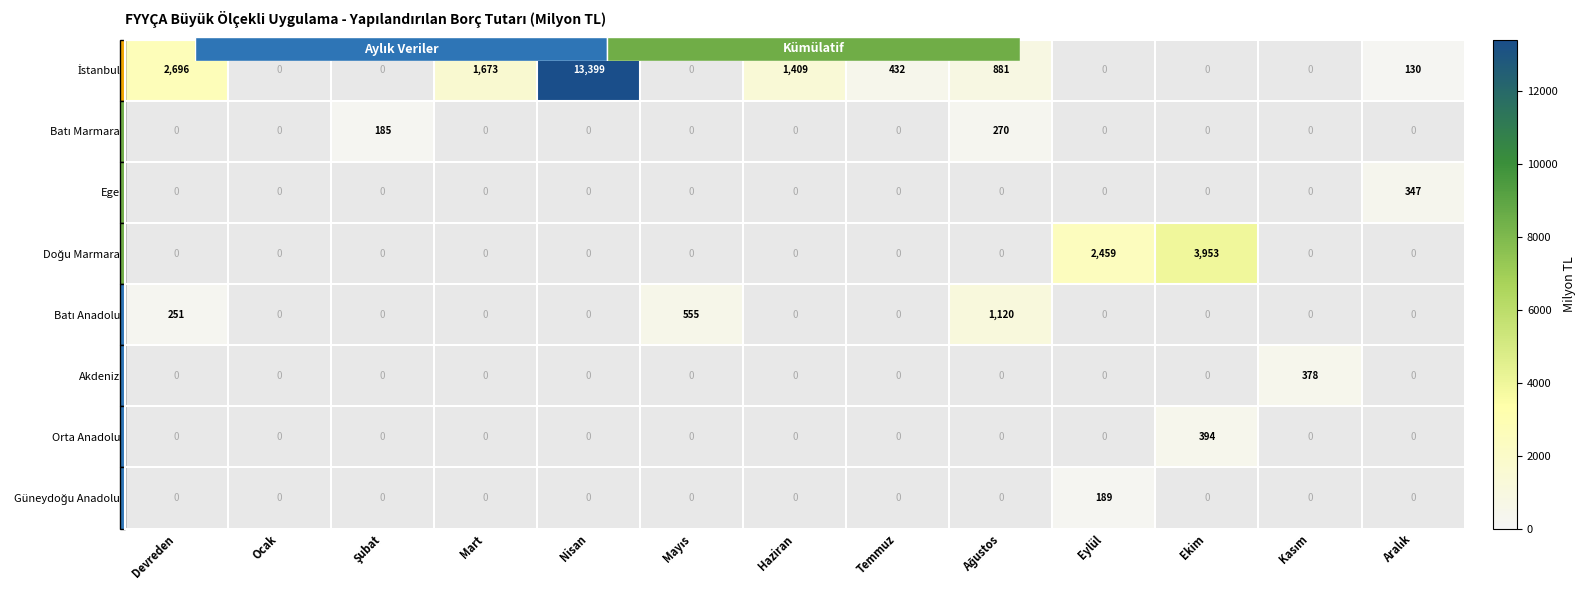

What is the maximum value for Güneydoğu Anadolu?

189.0